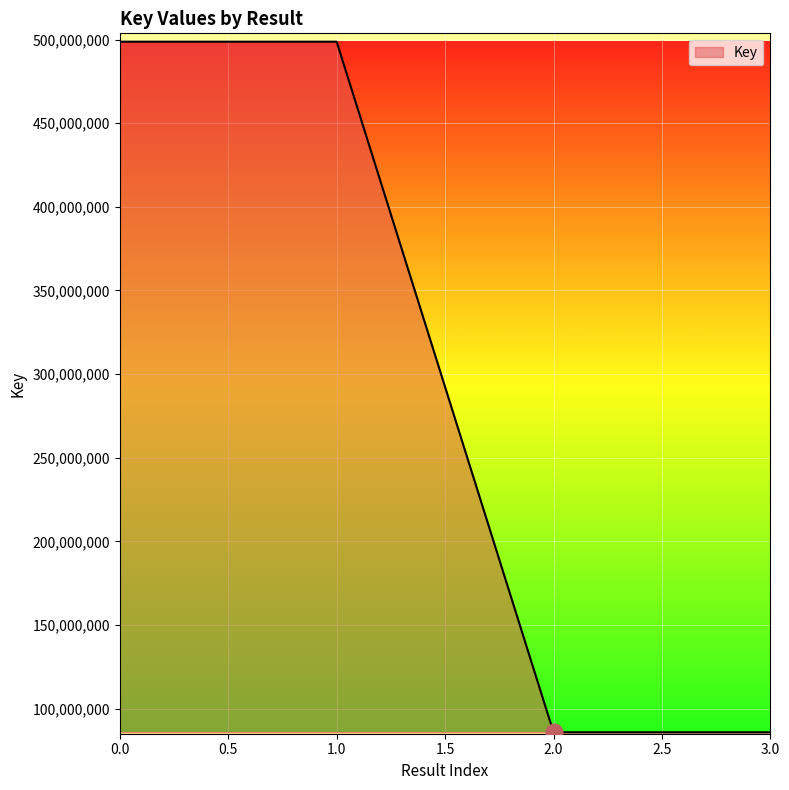

What is the maximum value shown in the chart?

498750435